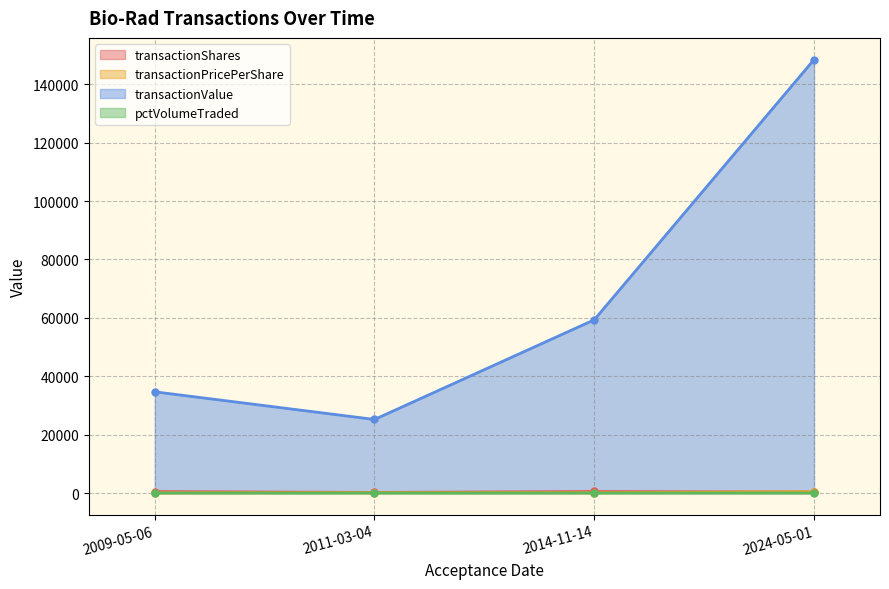

Where is transactionValue nearest to the value 86812?

2014-11-14